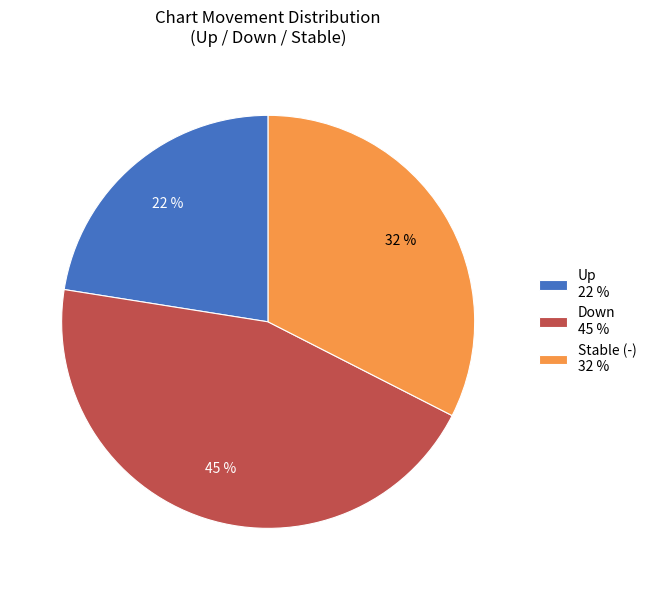

Do Stable (-) 32 % and Up 22 % together represent more than half of the pie?

Yes